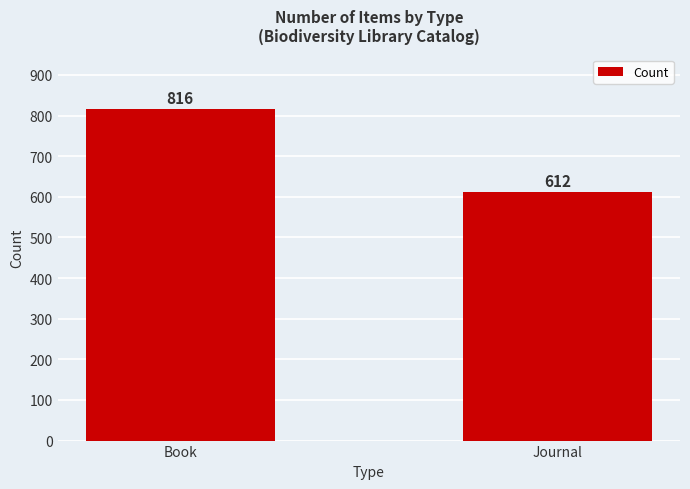

Reading right to left, extract all data points from this chart.

Journal=612	Book=816